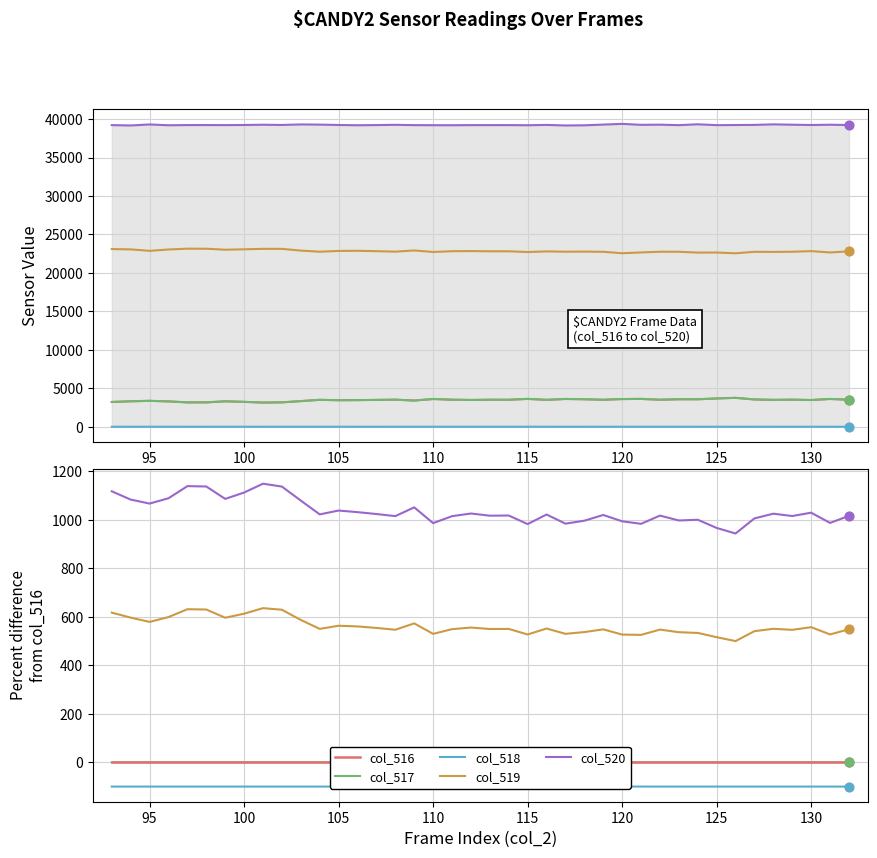

Which series has the largest total across all categories?

col_520